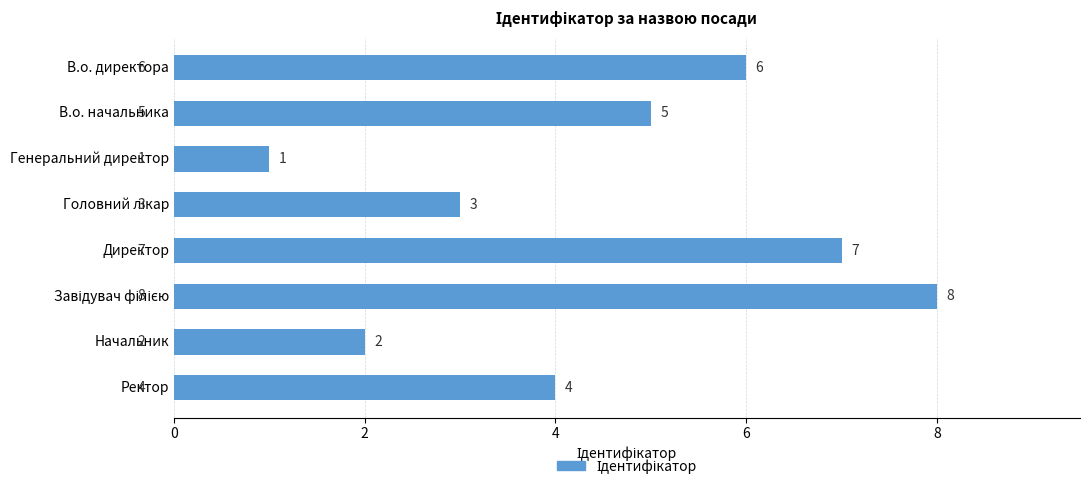

True or false: the data shows 2 at Начальник.

True